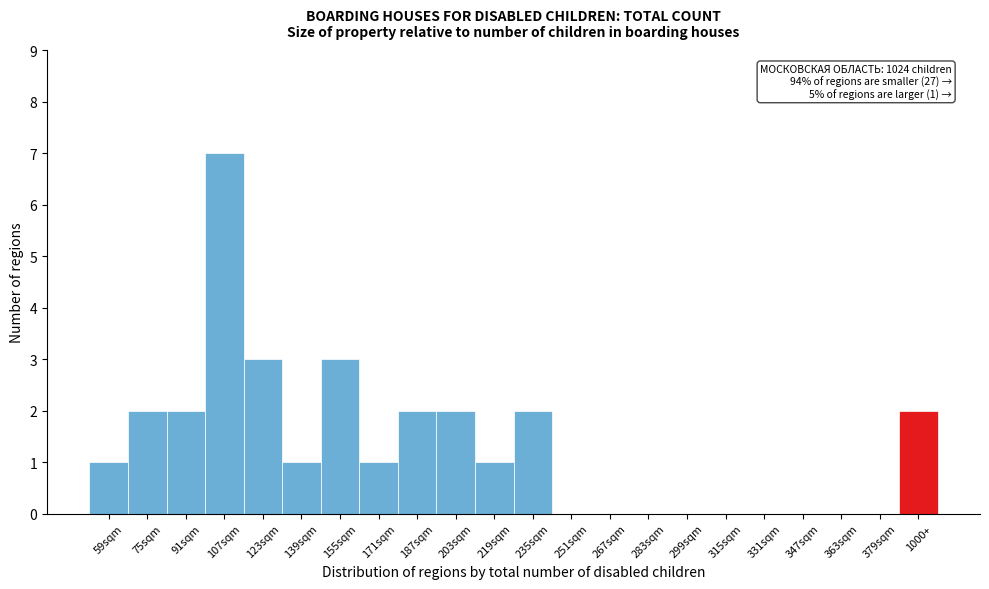

Reading right to left, extract all data points from this chart.

1000+=2	379sqm=0	363sqm=0	347sqm=0	331sqm=0	315sqm=0	299sqm=0	283sqm=0	267sqm=0	251sqm=0	235sqm=2	219sqm=1	203sqm=2	187sqm=2	171sqm=1	155sqm=3	139sqm=1	123sqm=3	107sqm=7	91sqm=2	75sqm=2	59sqm=1